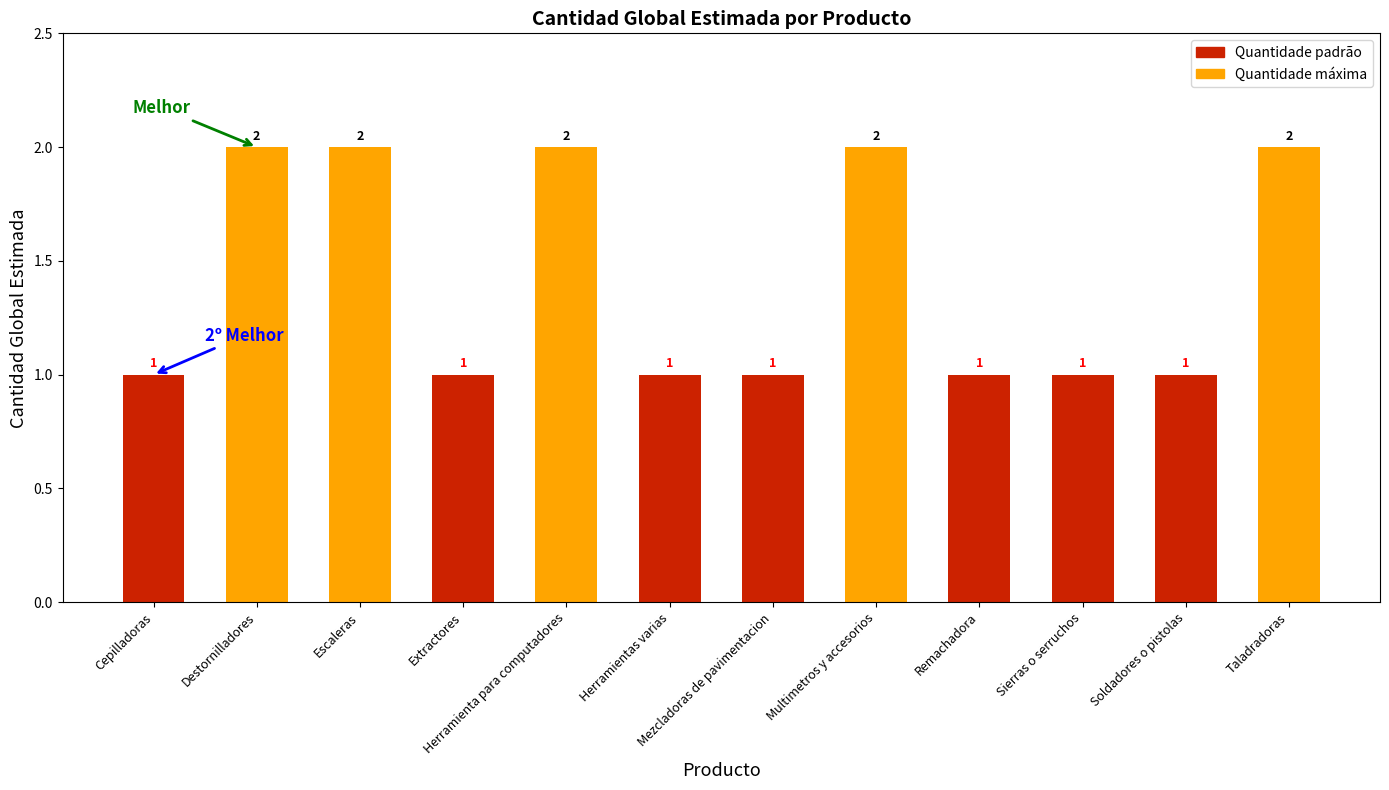

What is the value of the 6th bar from the left?

1